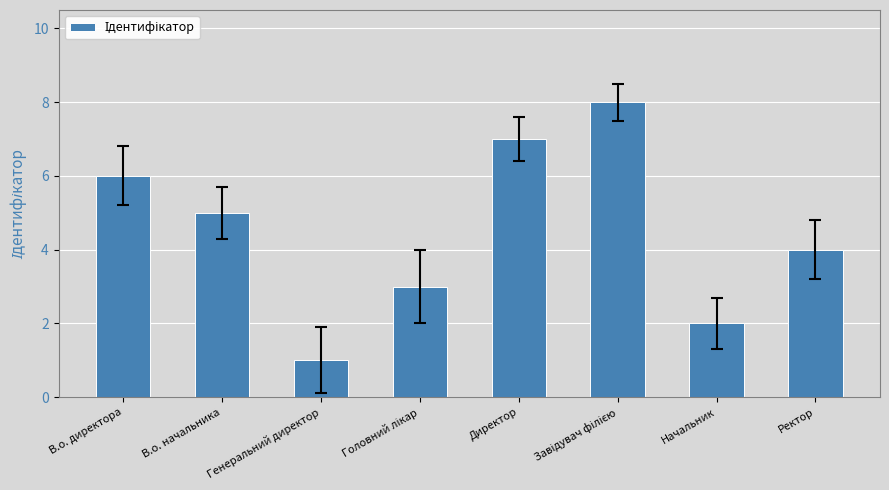

What is the difference between the maximum and minimum values?

7